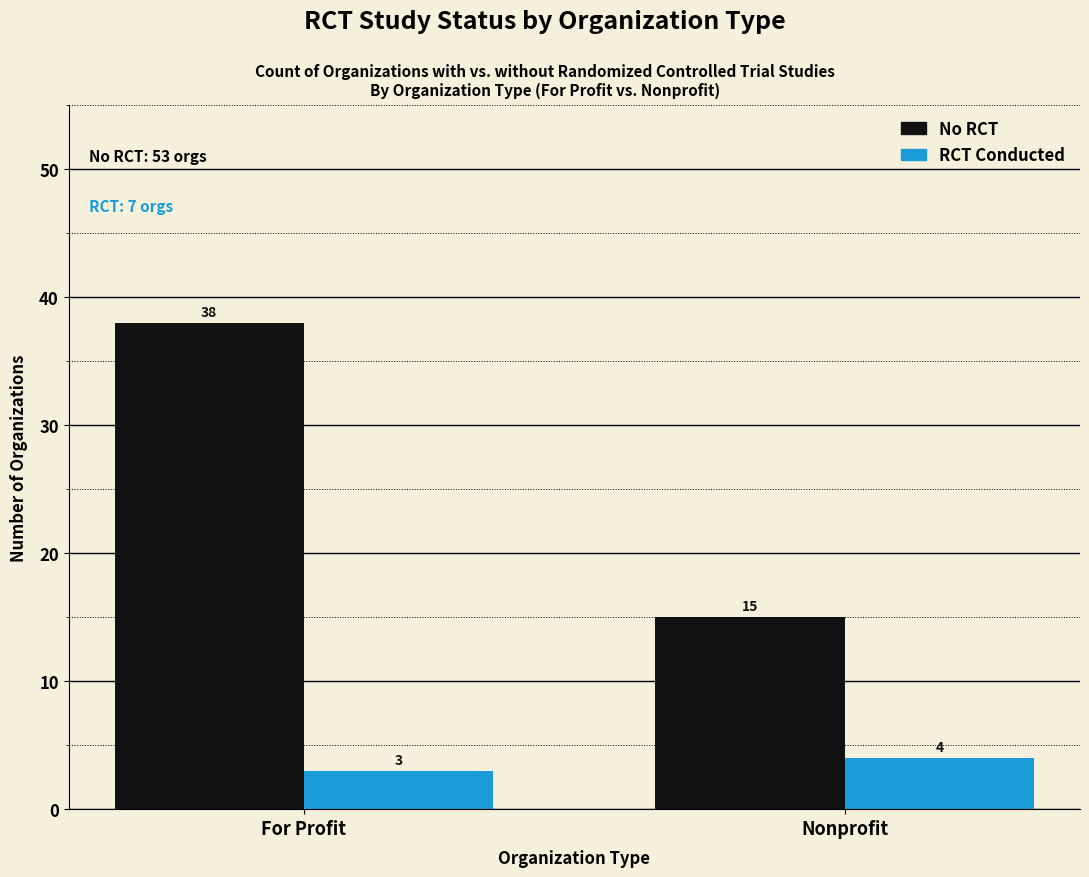

Which series has the largest range (max minus min)?

No RCT